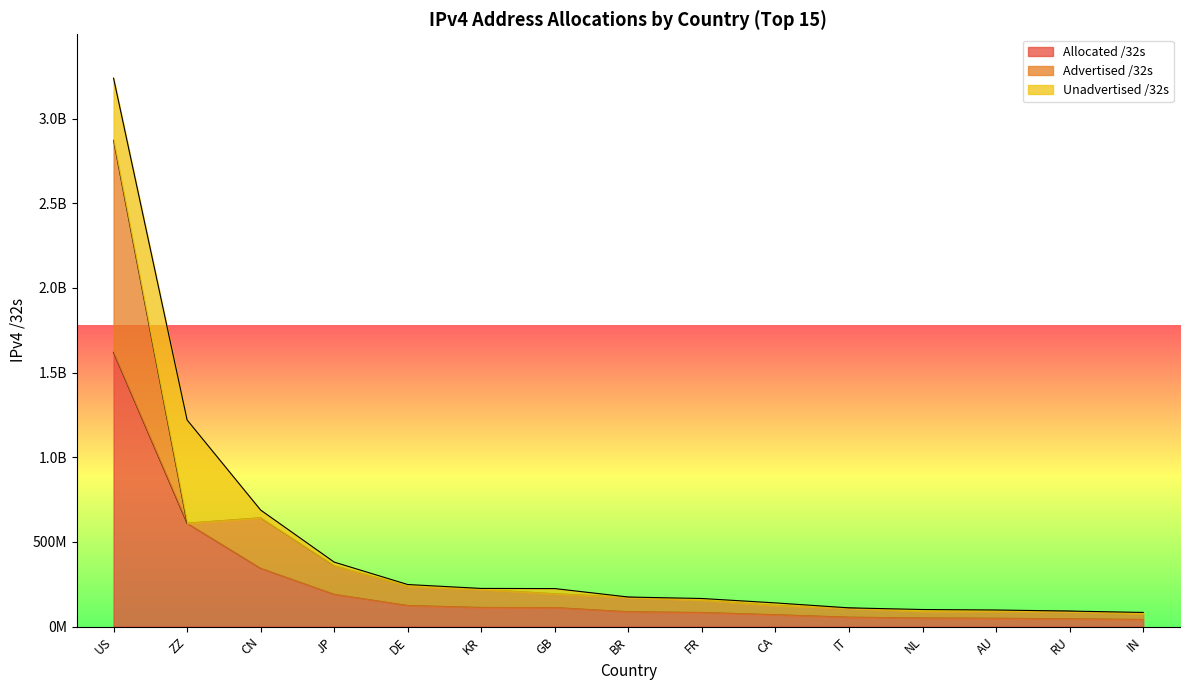

Where does the Unadvertised /32s series first go above 9378960?

US